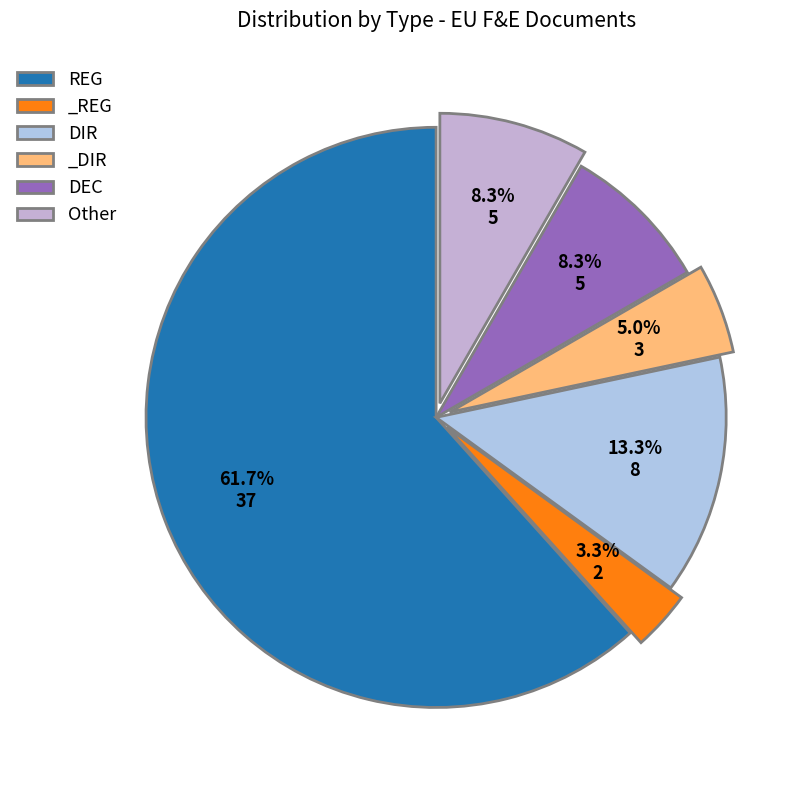

How much of the chart is everything except _REG?

96.7%